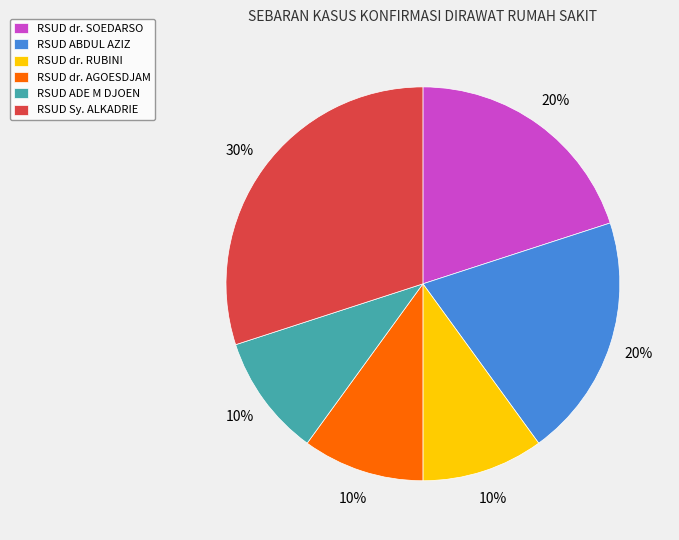

Which slice is the largest?

RSUD Sy. ALKADRIE